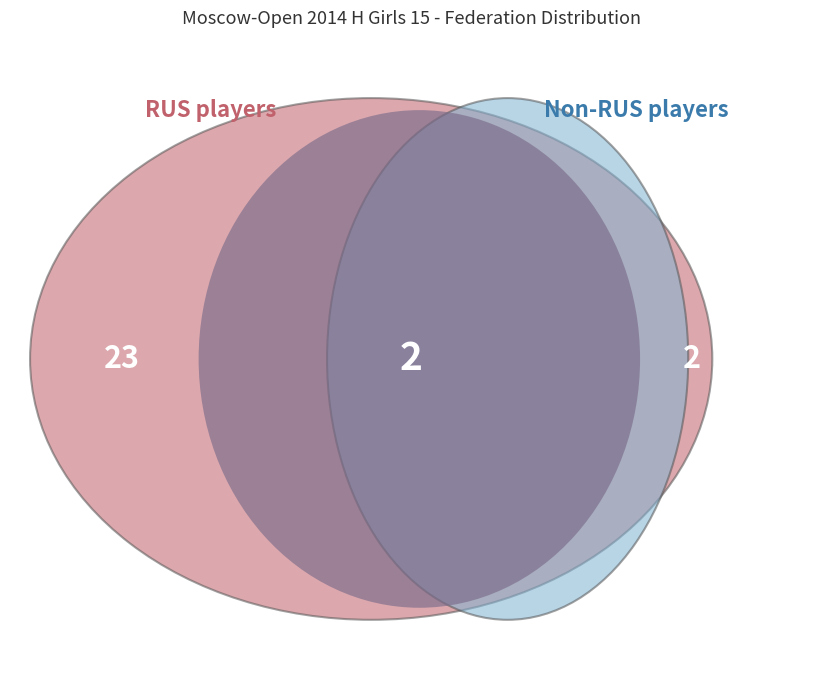

What is the majority slice?

RUS